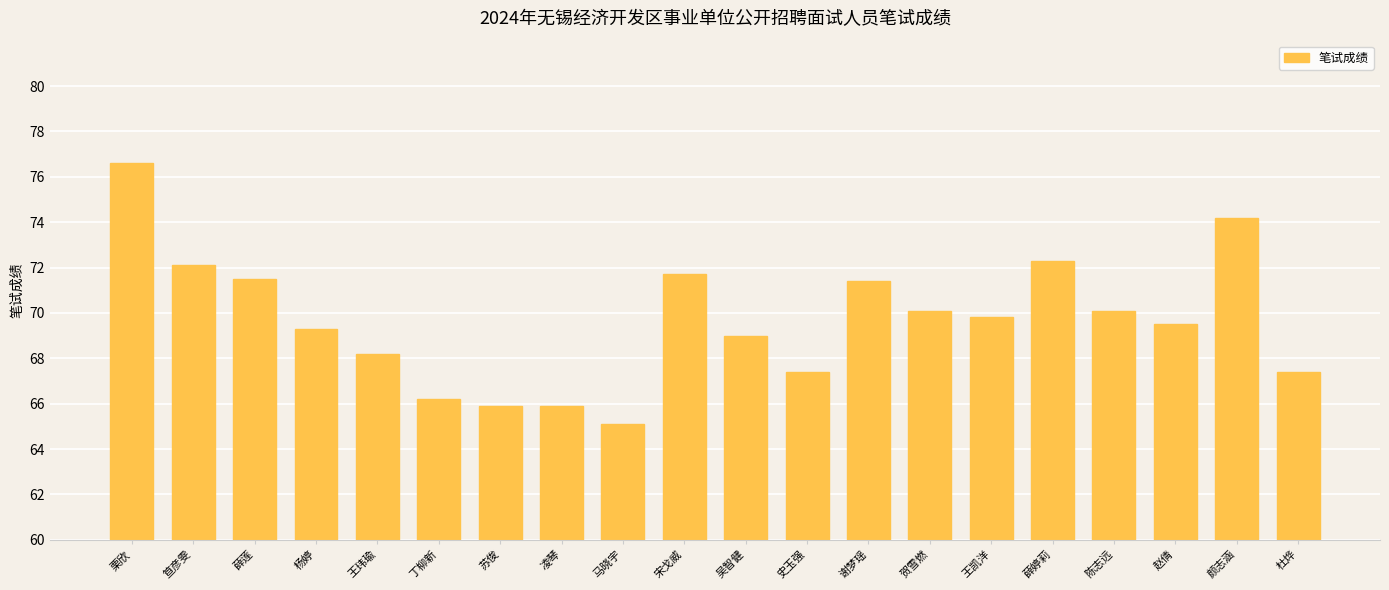

Read the value at 贺雪燃.

70.1